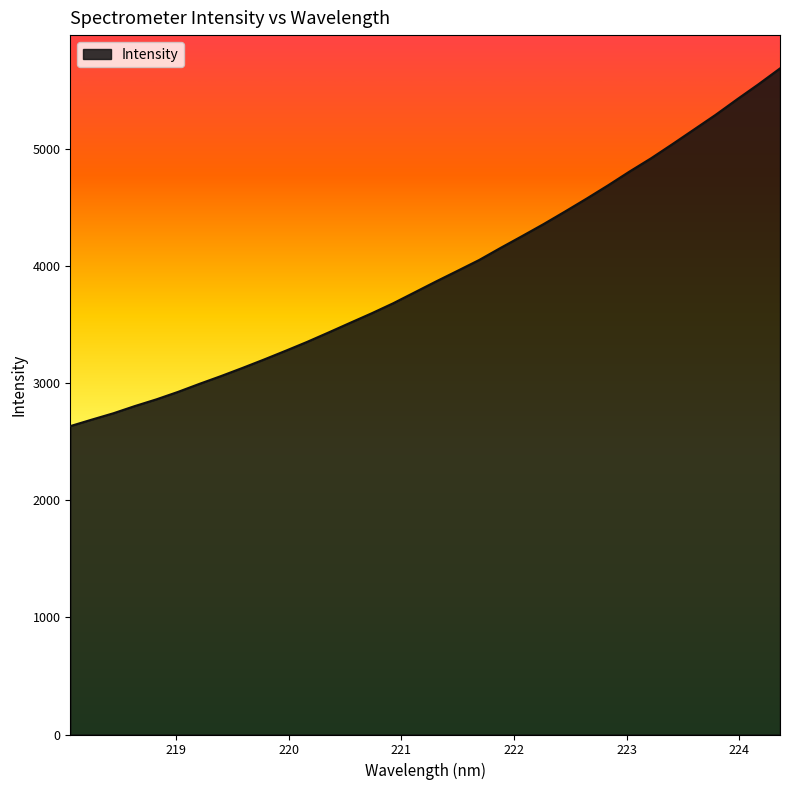

What is the smallest value displayed?

2634.7